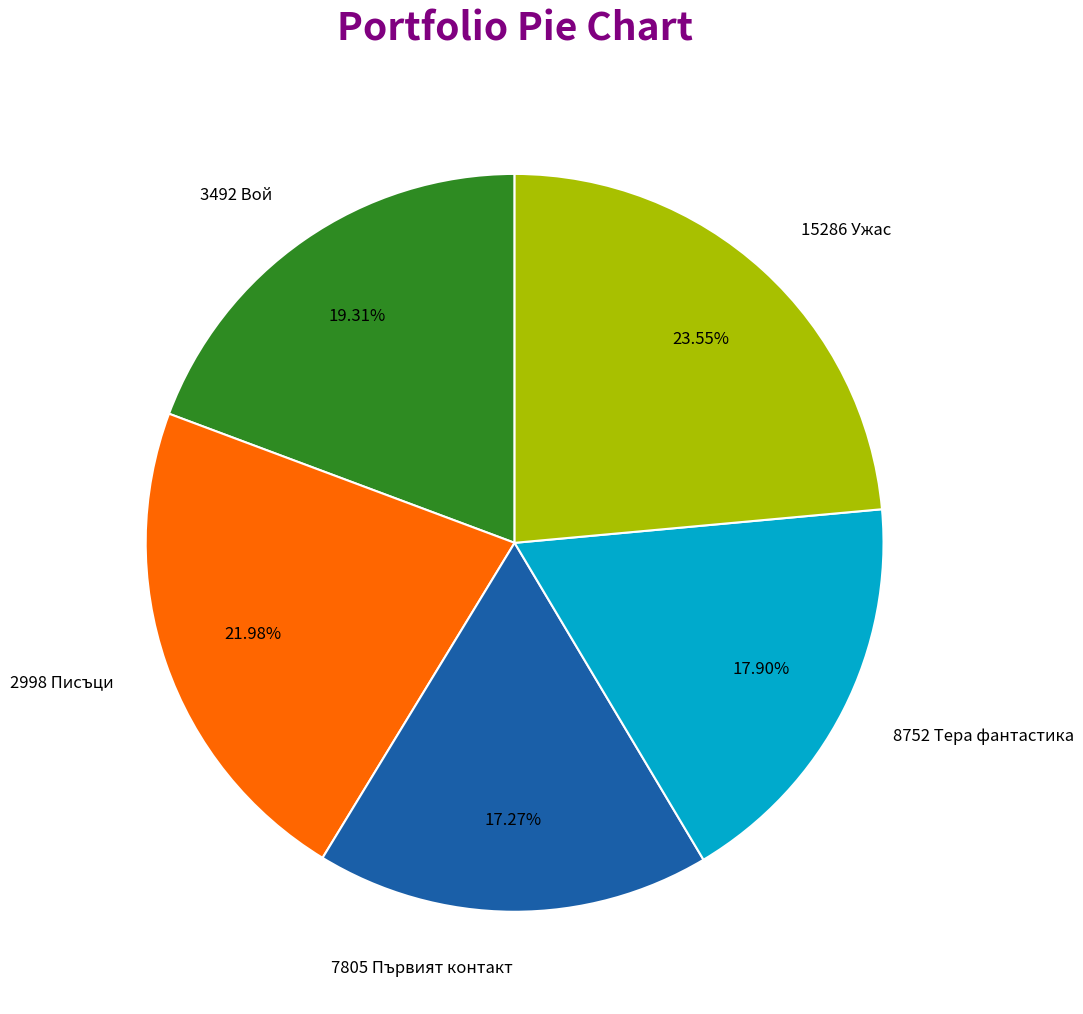

Does any single category account for the majority?

No